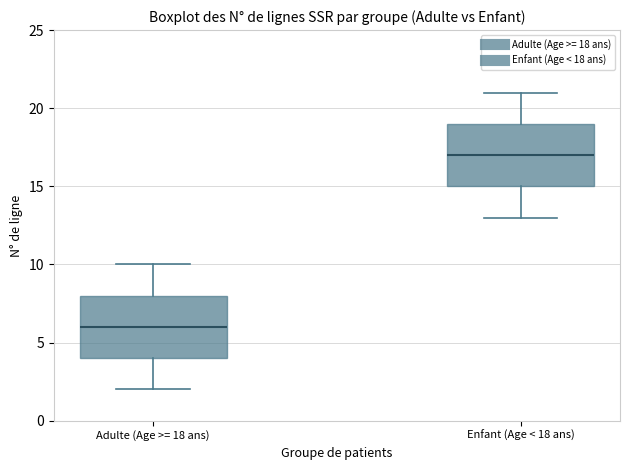

Reading left to right, transcribe this box plot: for each box, give where its median line is, the range the box spans, and where its two whiskers end, as read against the y-axis. The values are not printed on the chart, so give them approximately, as read against the axis.

Adulte (Age >= 18 ans): median 6, box 4 to 8, whiskers 2 to 10
Enfant (Age < 18 ans): median 17, box 15 to 19, whiskers 13 to 21